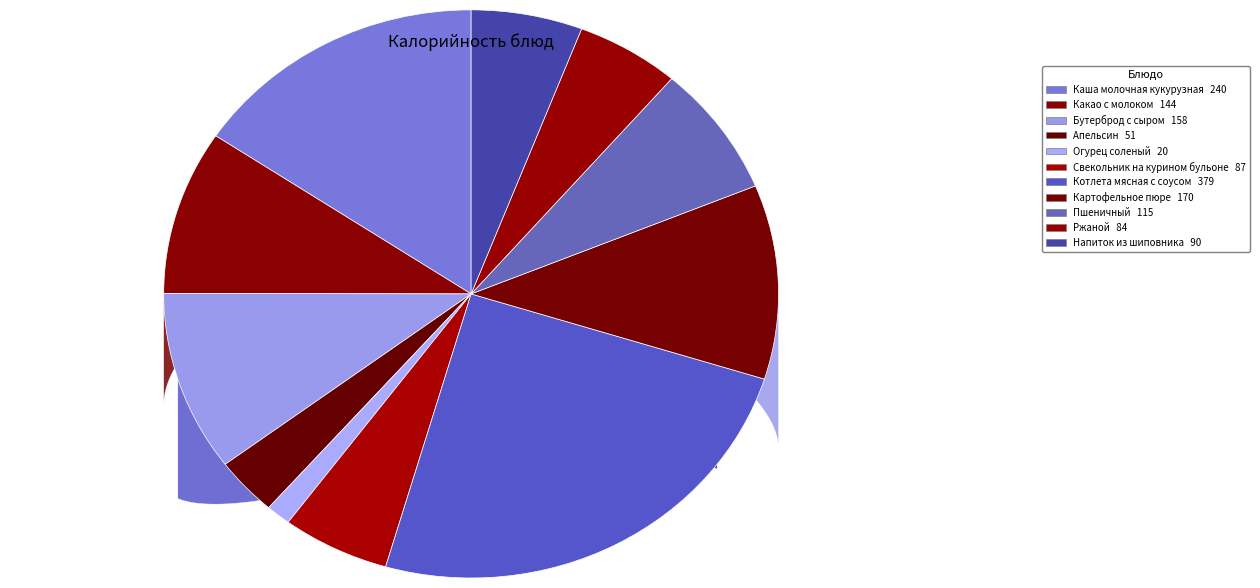

To the nearest percent, what is the difference between the Картофельное пюре and Каша молочная кукурузная slice percentages?

5%